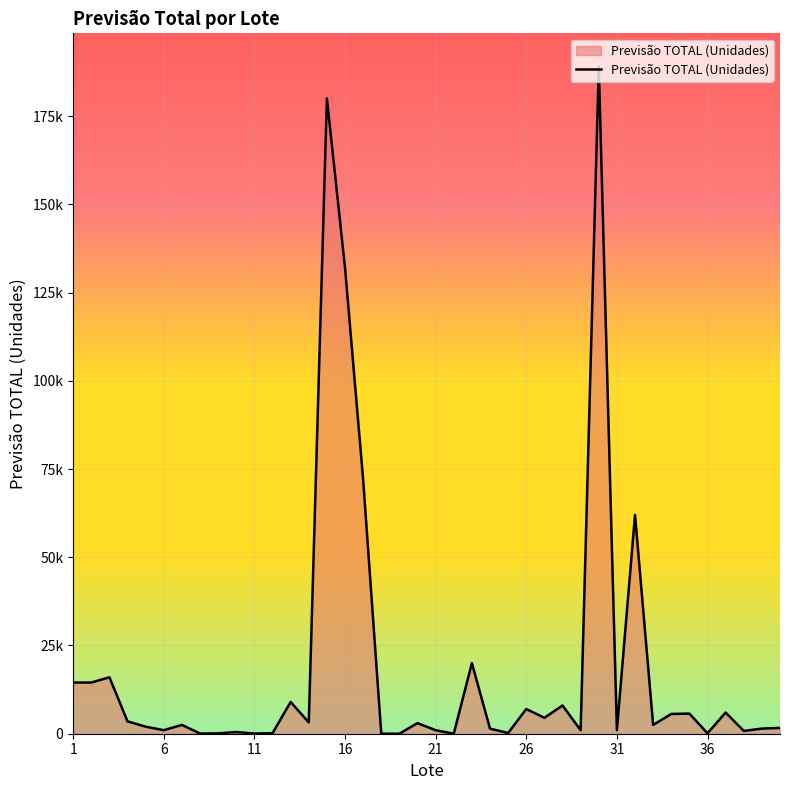

Does the chart display data point markers on the line(s)?

No